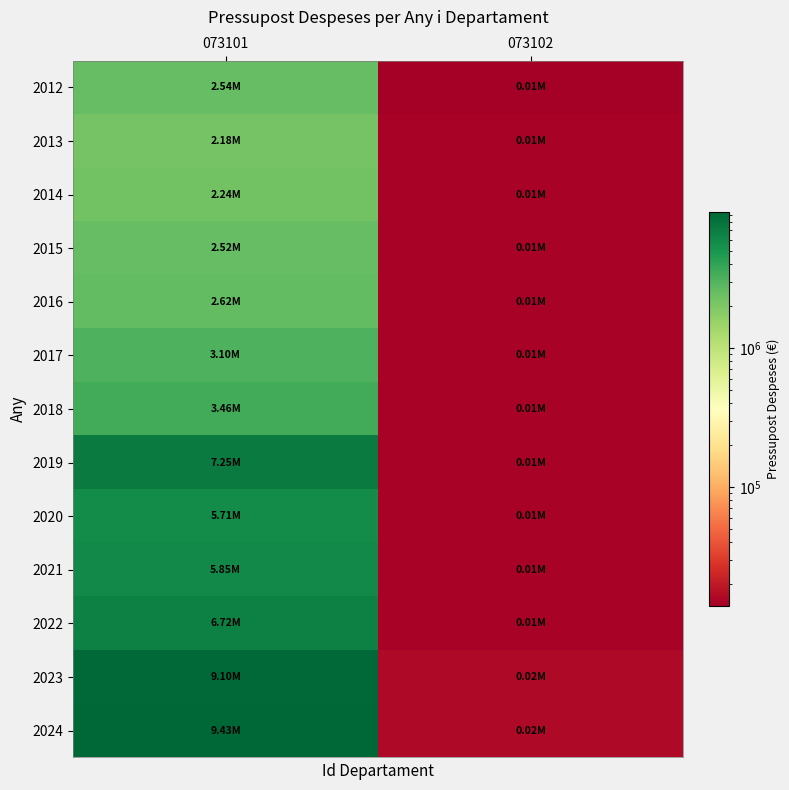

Reading right to left, extract all data points from this chart.

2012: 073102=14000	073101=2536353
2013: 073102=15000	073101=2175811
2014: 073102=15000	073101=2236502
2015: 073102=15000	073101=2521544
2016: 073102=15000	073101=2619590
2017: 073102=15000	073101=3097708
2018: 073102=15000	073101=3459195
2019: 073102=15000	073101=7247741
2020: 073102=15000	073101=5712783
2021: 073102=15000	073101=5845108
2022: 073102=15000	073101=6718407
2023: 073102=16000	073101=9097046
2024: 073102=16000	073101=9428077